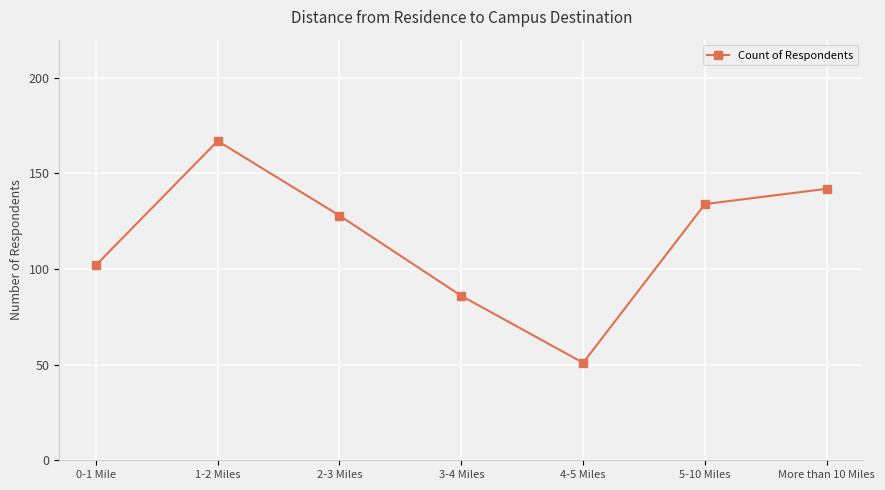

How many distinct data groups are displayed?

1